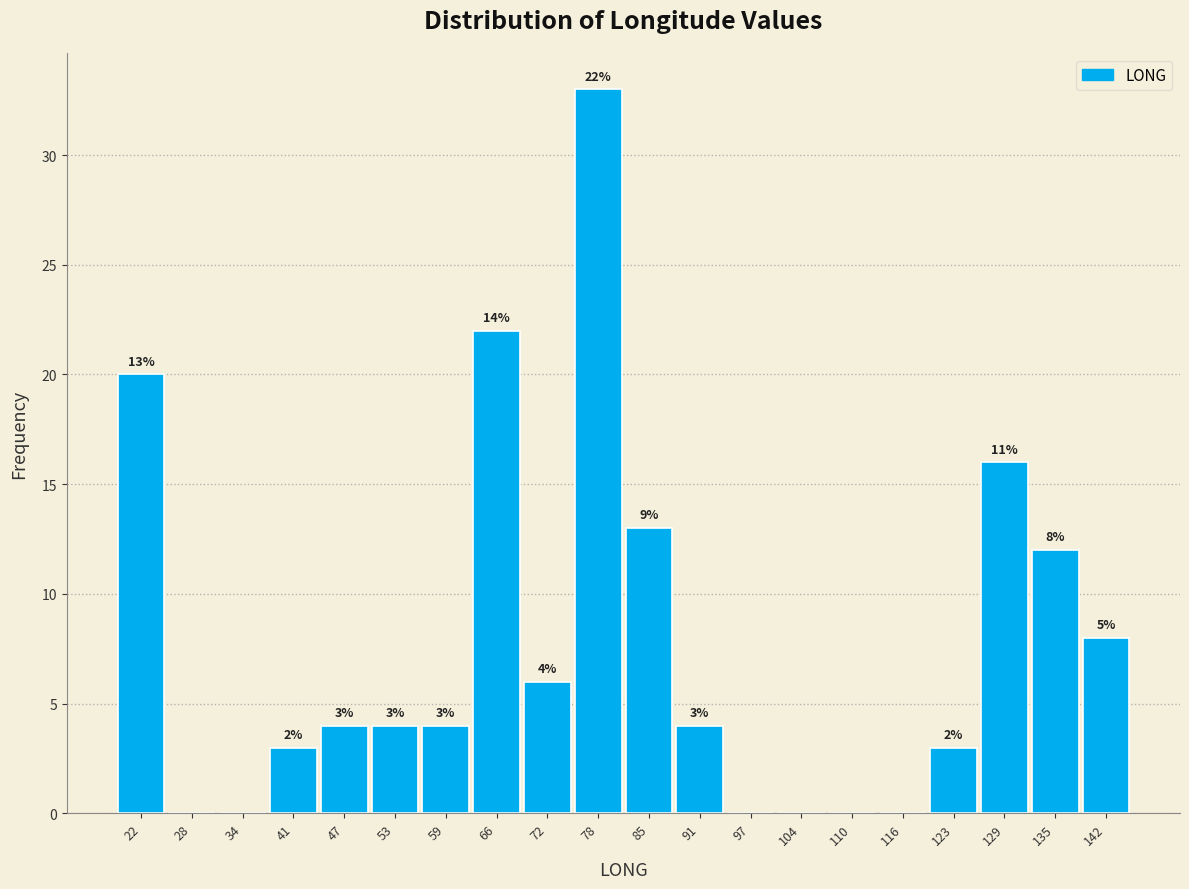

Which range on the x-axis has the tallest bar?

75 to 82